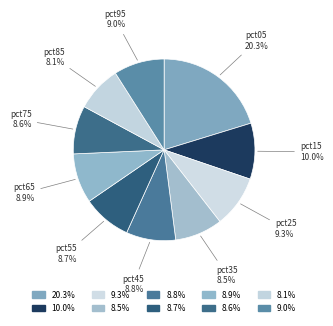

Combined, do pct15 and pct25 account for over 50%?

No